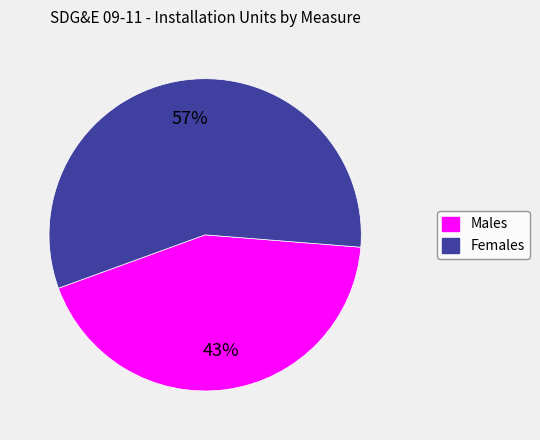

Does any single category account for the majority?

Yes